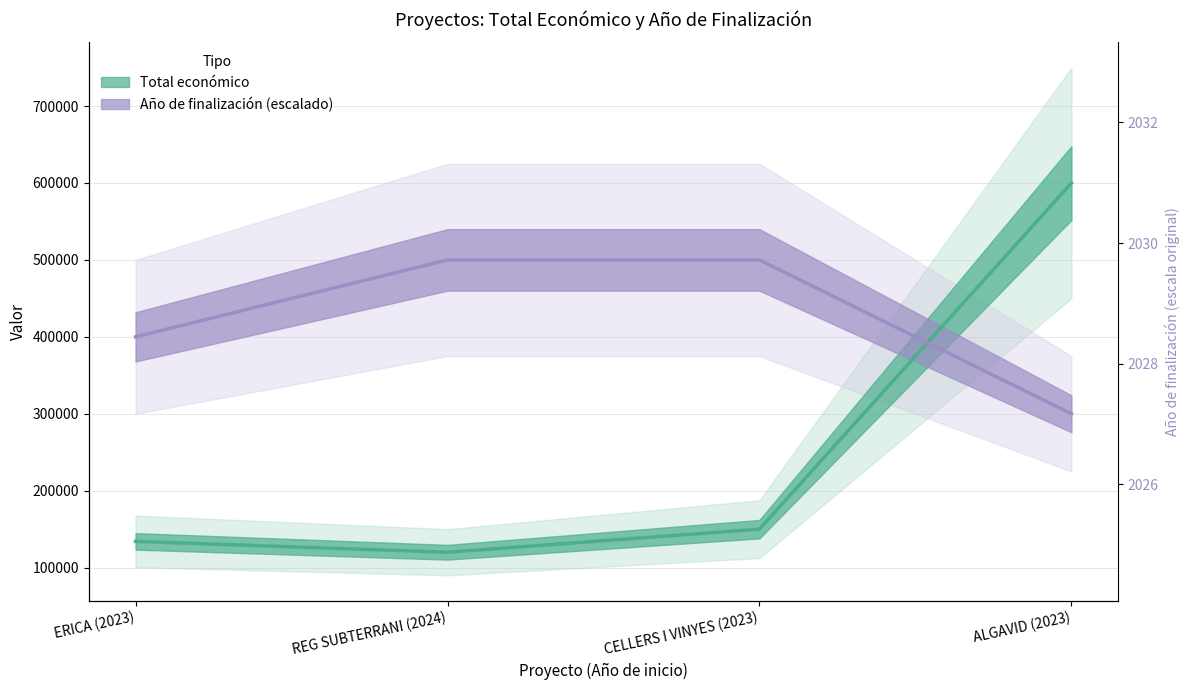

Read the Año de finalización value at ALGAVID (2023), to the nearest 10.

300000